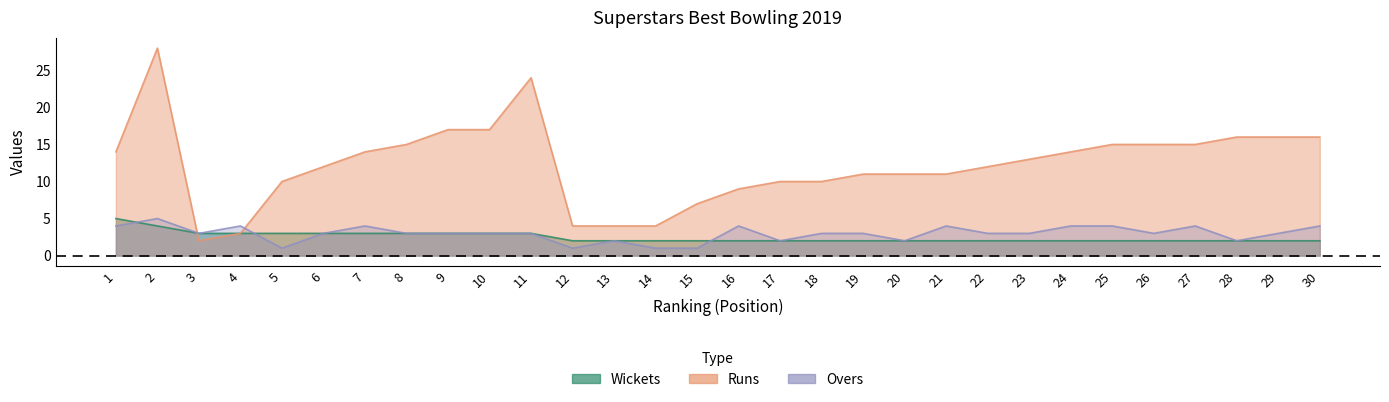

What is the total value across all series at 3?

8